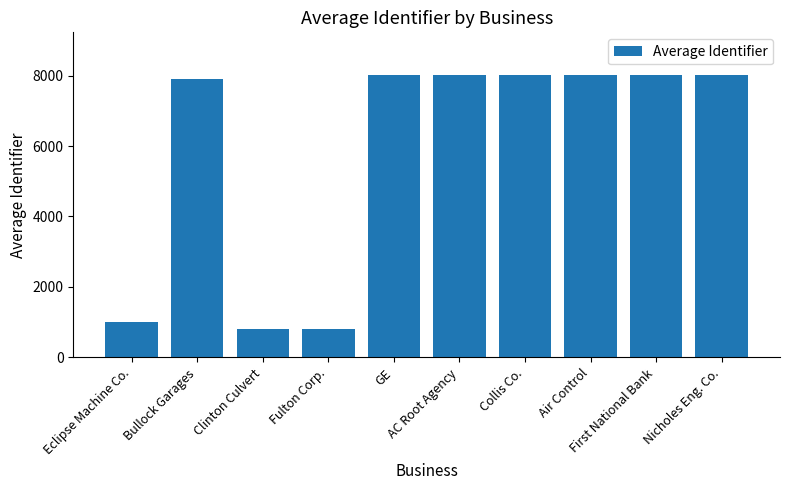

What is the approximate value at Air Control, to the nearest 50?

8000